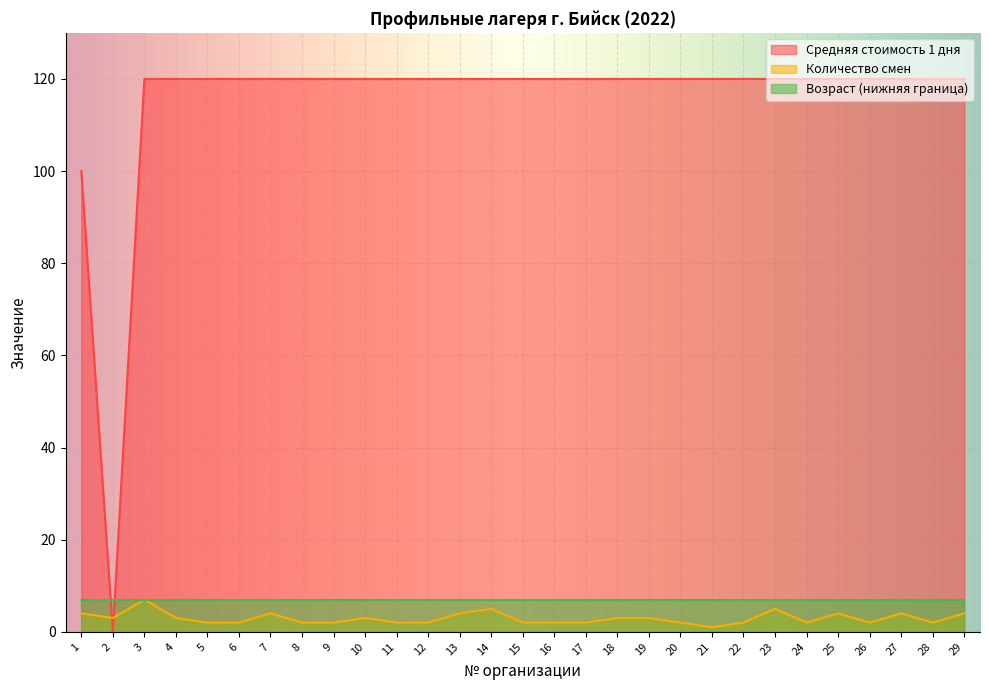

What is the greatest value displayed?

120